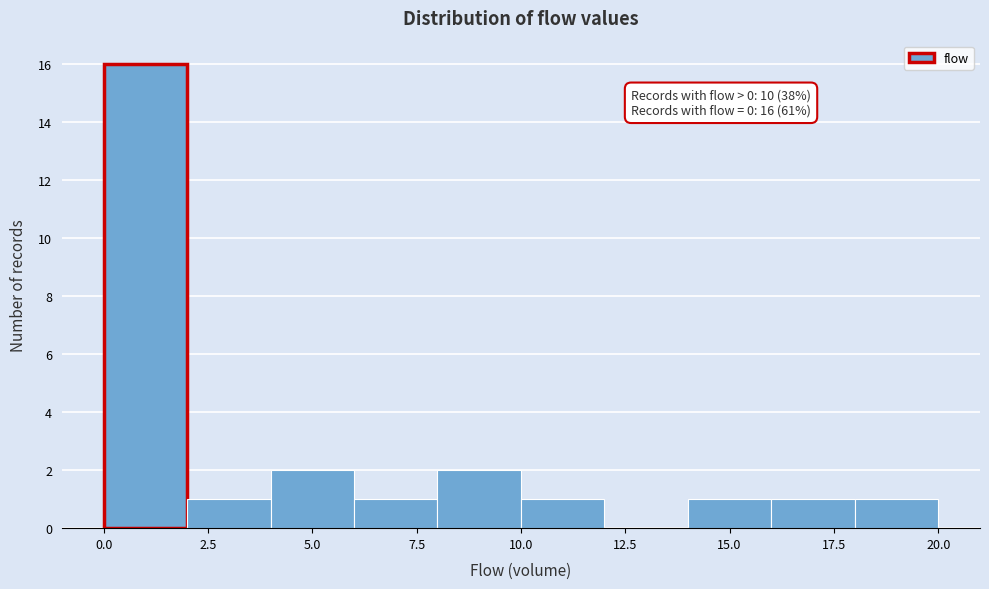

Over which range of the x-axis is the bar tallest?

0 to 2